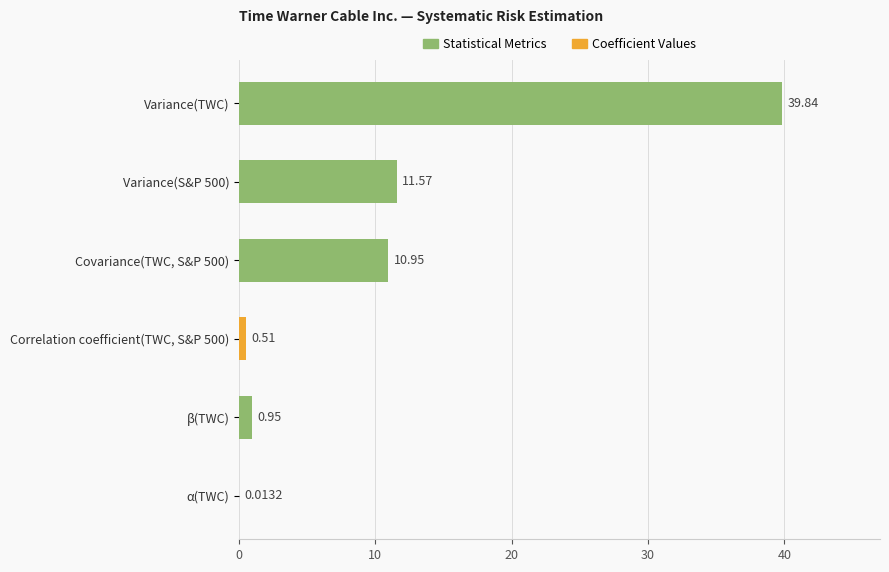

What is the sum of all values?

63.8